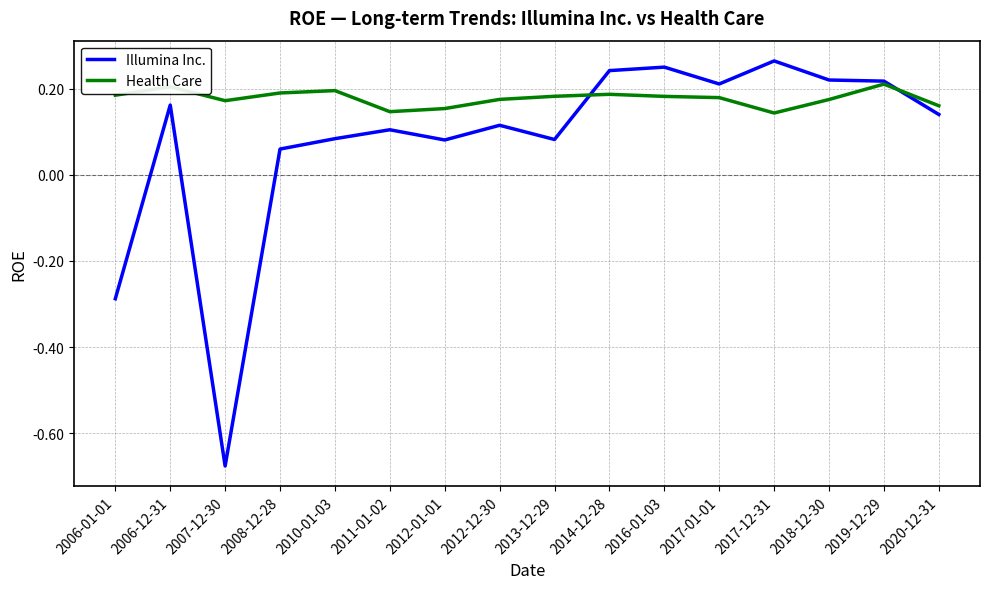

True or false: Health Care has a value of 0.3 at 2019-12-29.

False